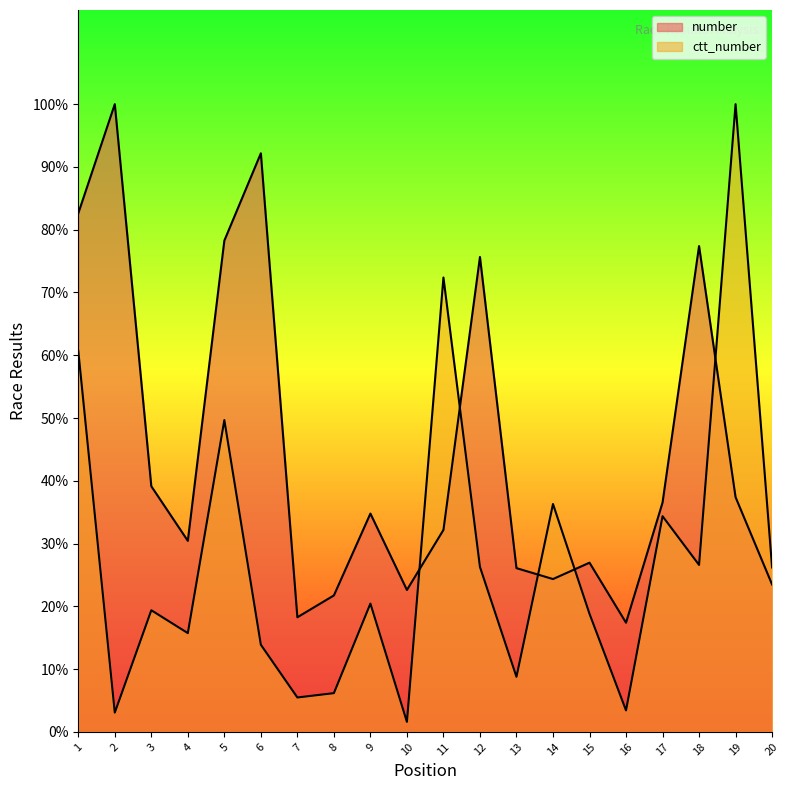

What is the value of the number point at the 4th from the left?

30.4